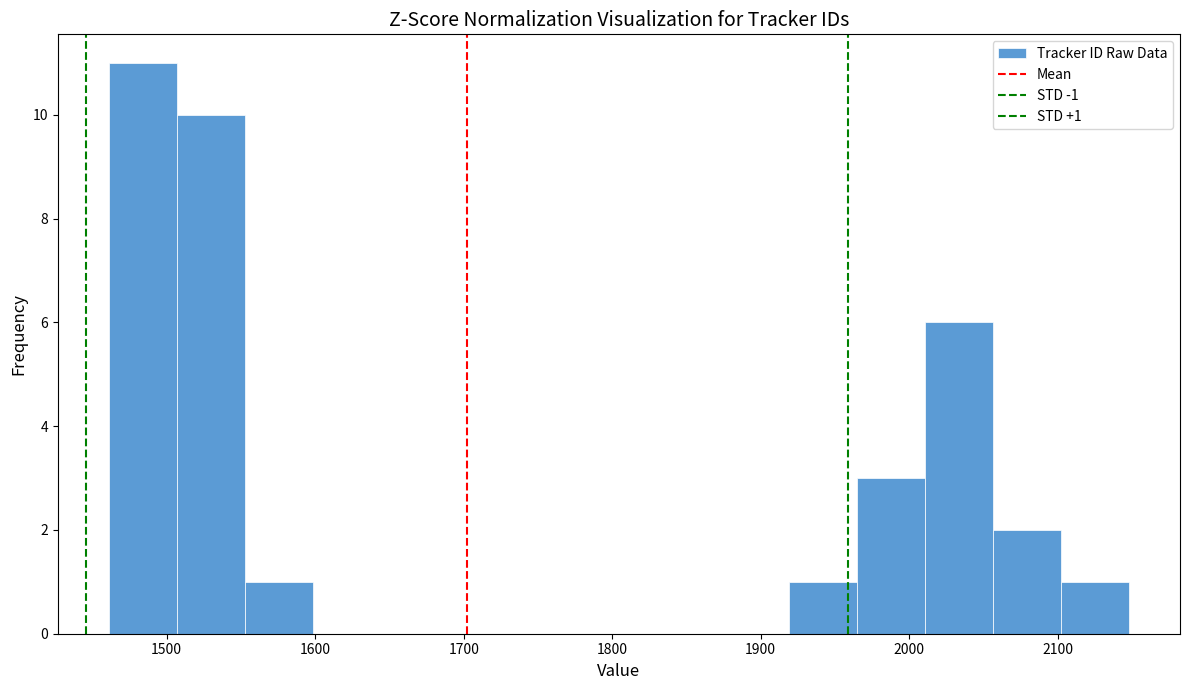

Which range on the x-axis has the tallest bar?

1460 to 1510